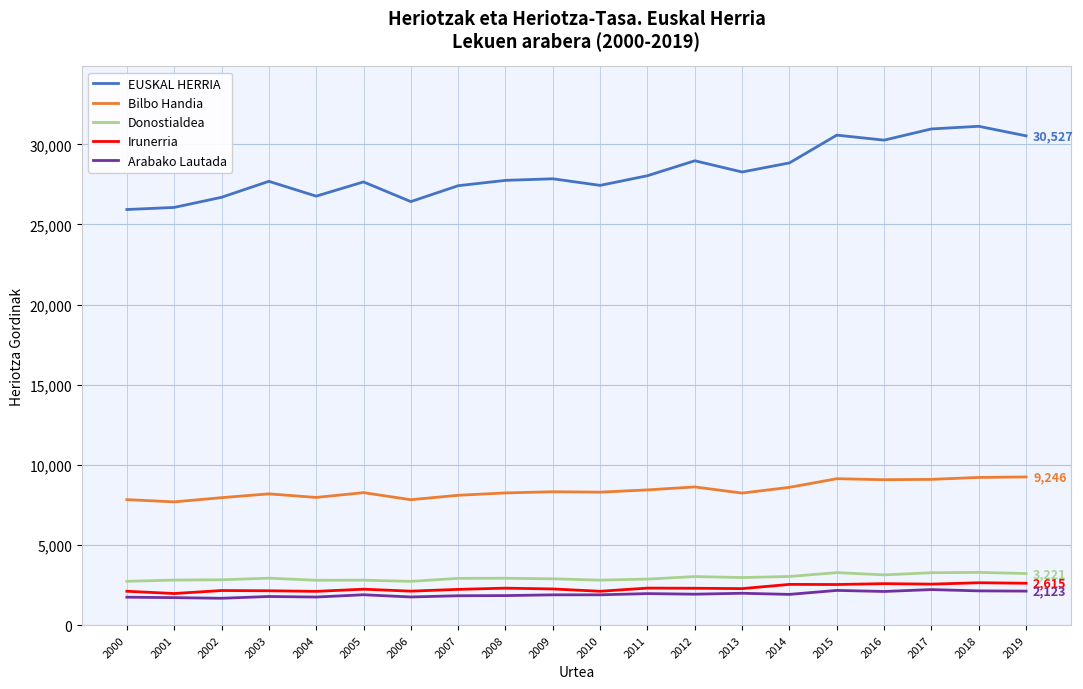

What is the minimum value shown in the chart?

1677